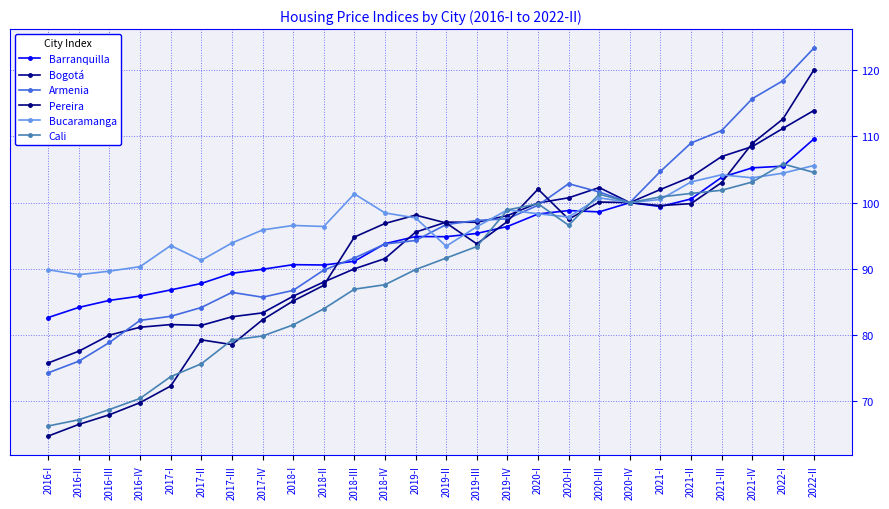

Rank the series at 2016-II from lowest to highest value.

Pereira, Cali, Armenia, Bogotá, Barranquilla, Bucaramanga